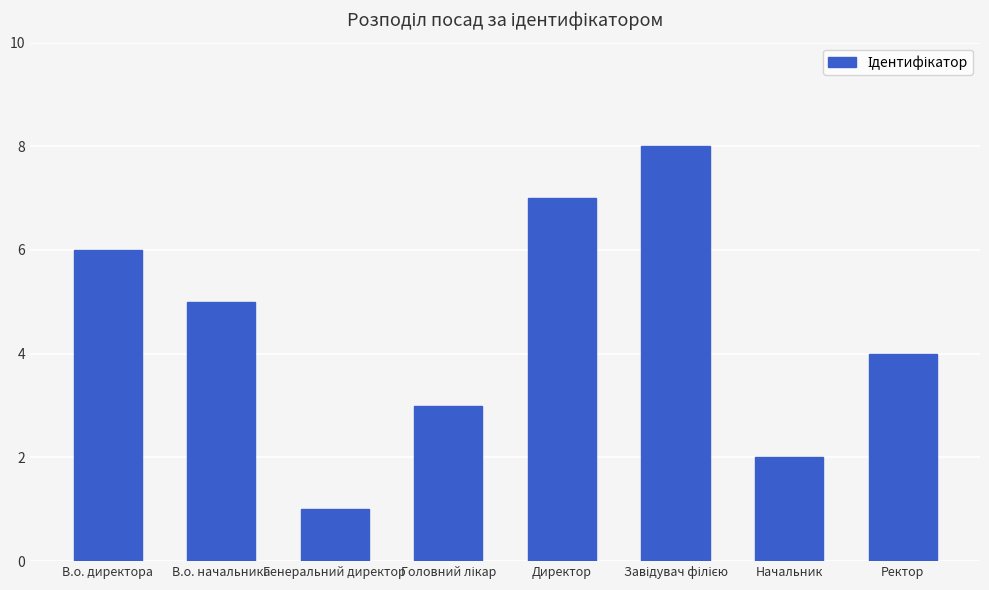

What is the difference between the maximum and minimum values?

7